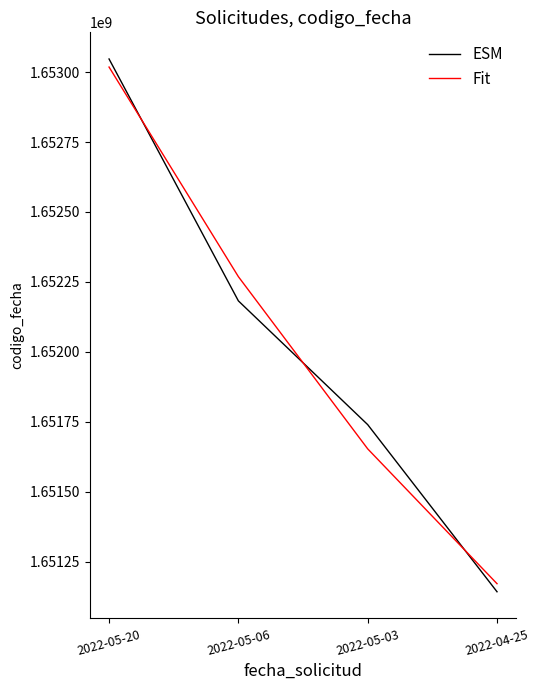

The value of Fit at 2022-05-20 is 942656913.5. True or false?

False